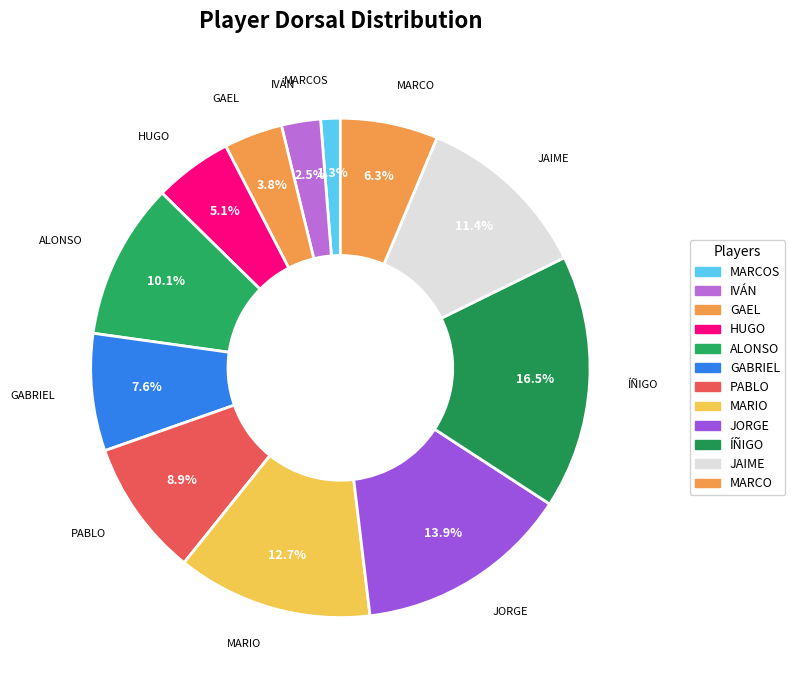

Is it true that JAIME is 3% of the pie?

False